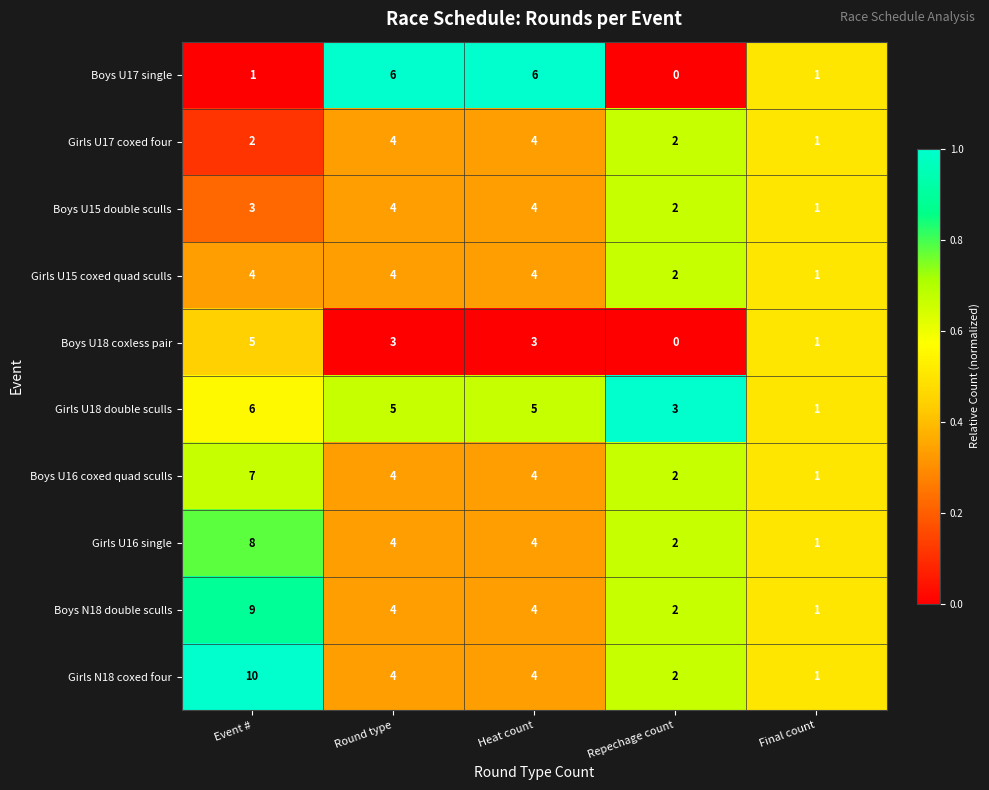

At which label does Girls U18 double sculls reach its peak?

Event #